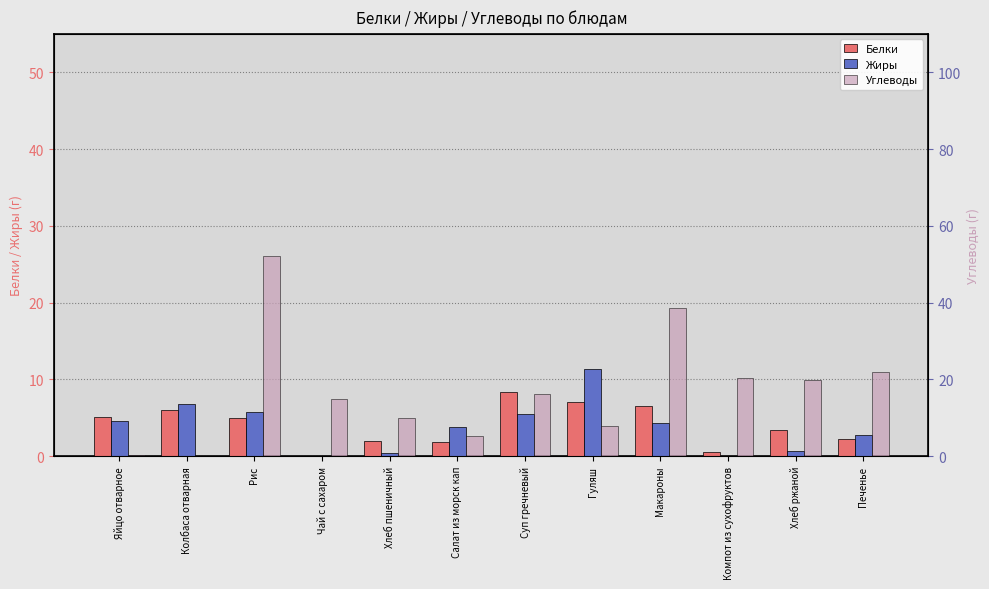

Is it true that Белки equals 4.9 at Рис?

True